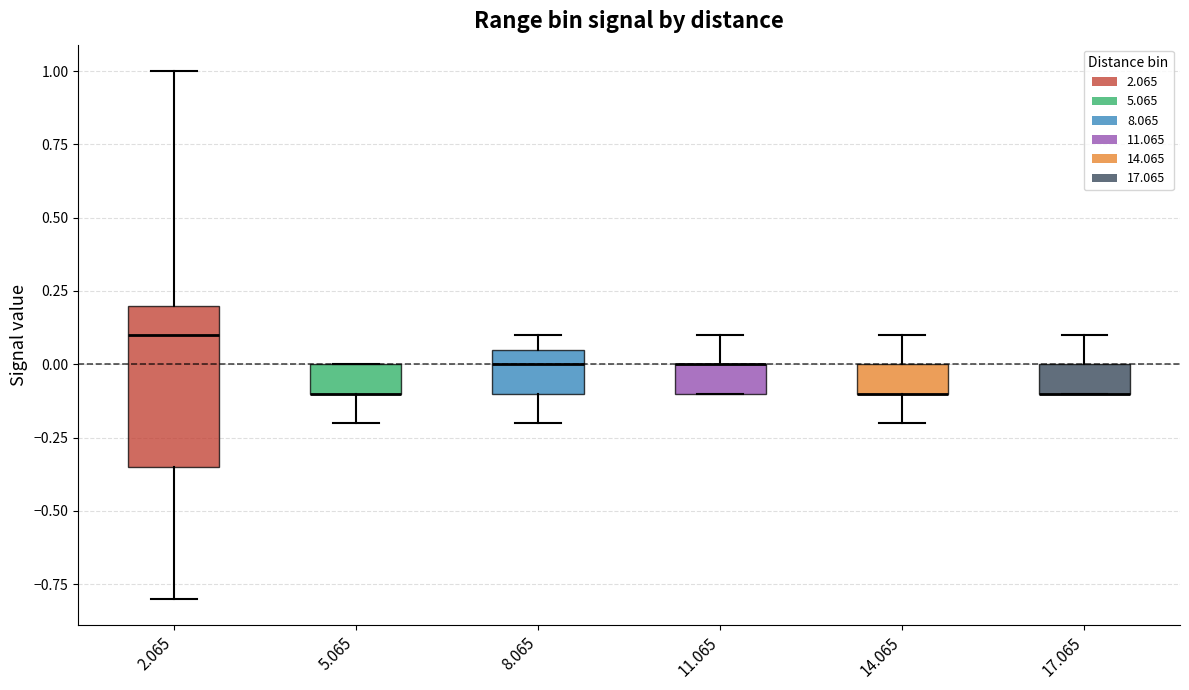

Which box is the tallest, from its lower edge to its upper edge?

2.065